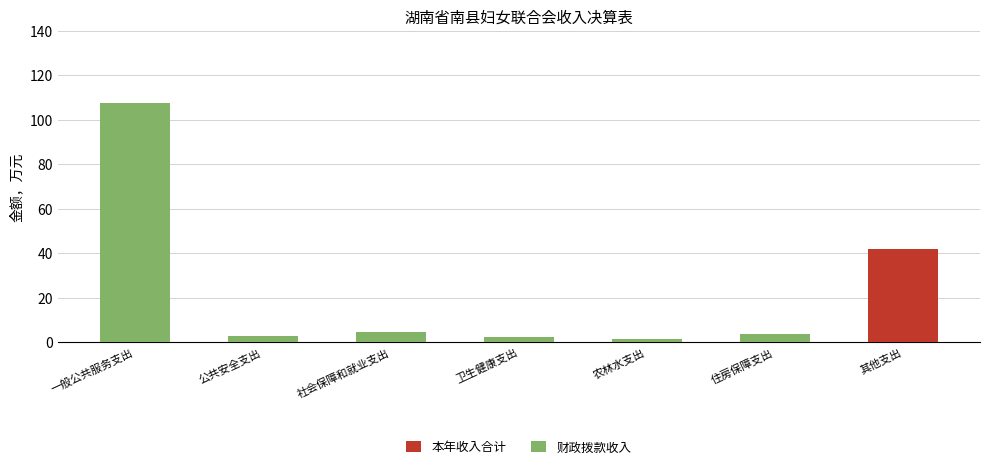

What is the difference between the maximum and minimum values in the 本年收入合计 series?

105.8